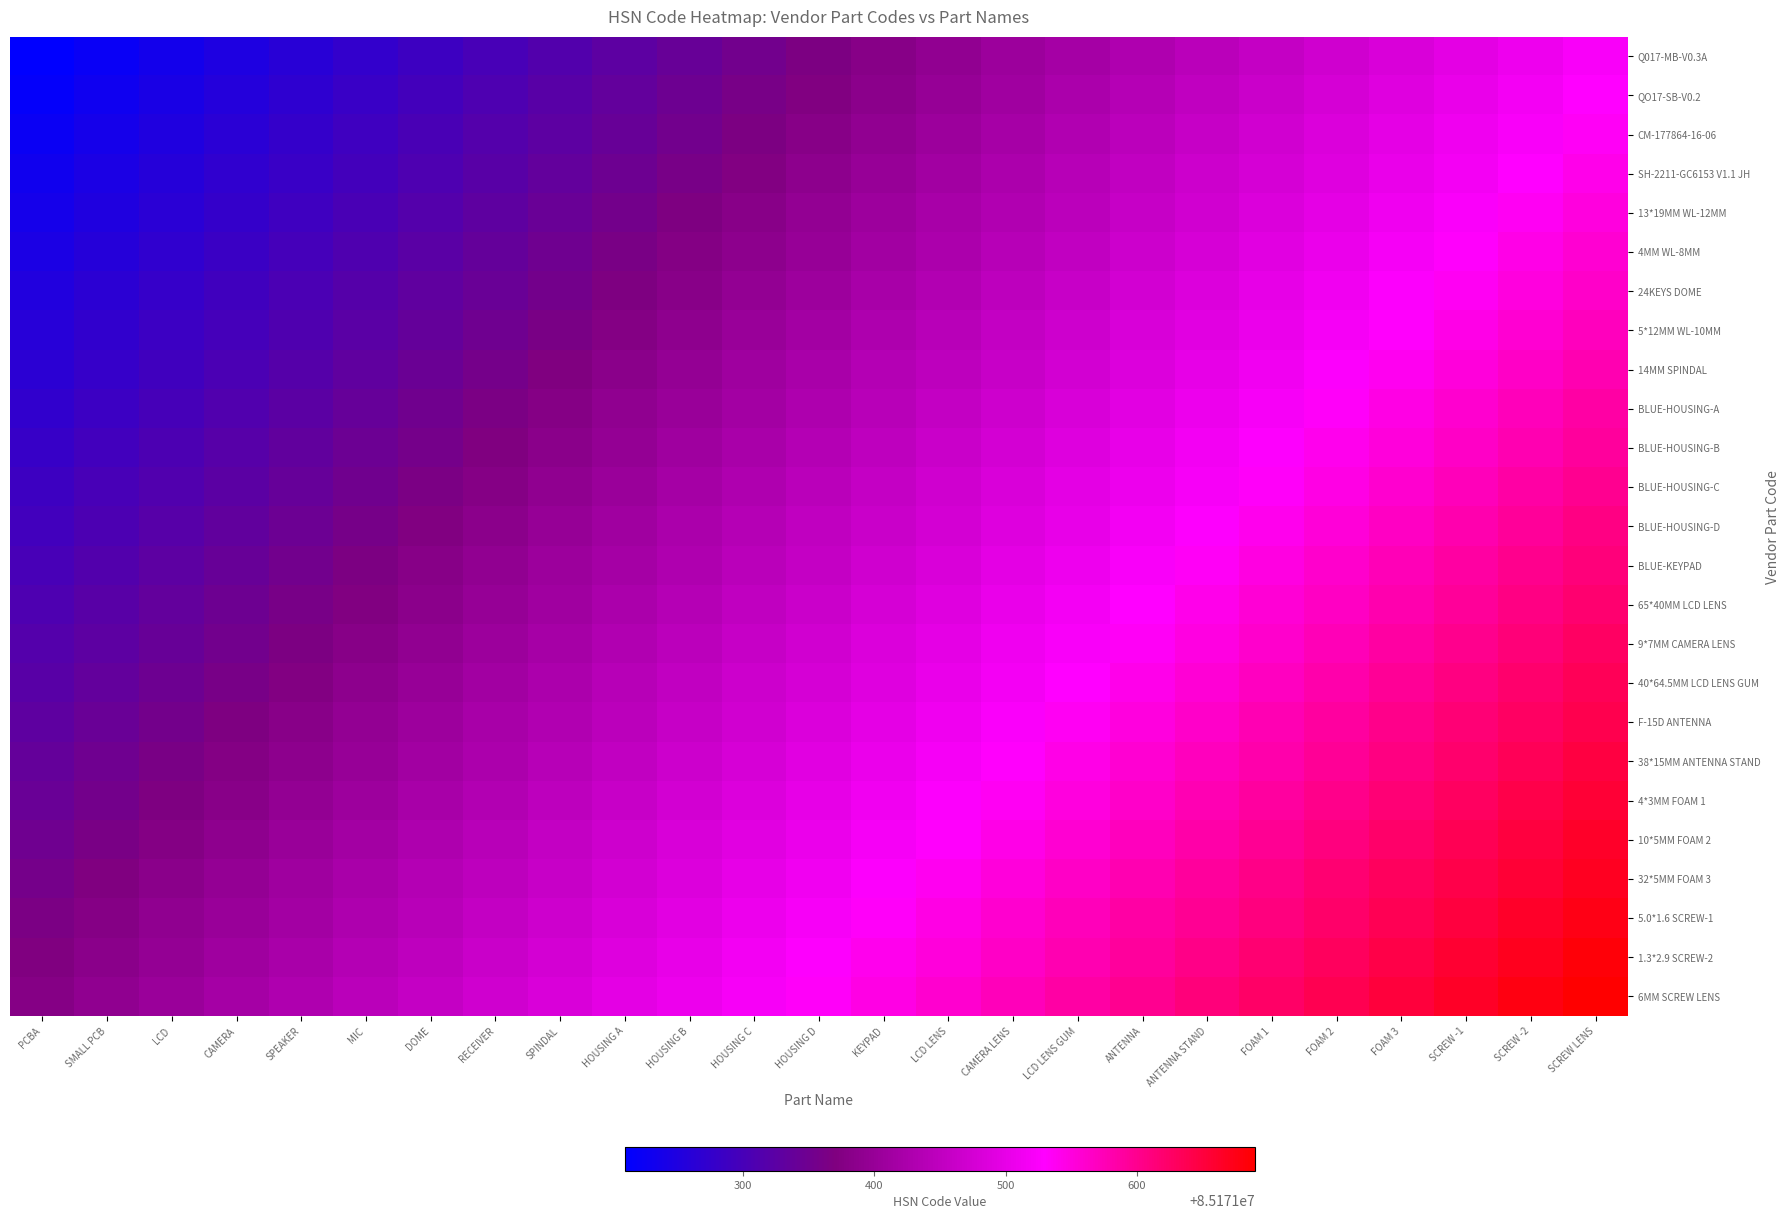

Reading right to left, transcribe all the data shown in this chart.

Q017-MB-V0.3A: SCREW LENS=0.7	SCREW -2=0.6	SCREW -1=0.6	FOAM 3=0.6	FOAM 2=0.5	FOAM 1=0.5	ANTENNA STAND=0.5	ANTENNA=0.5	LCD LENS GUM=0.4	CAMERA LENS=0.4	LCD LENS=0.4	KEYPAD=0.4	HOUSING D=0.3	HOUSING C=0.3	HOUSING B=0.3	HOUSING A=0.2	SPINDAL=0.2	RECEIVER=0.2	DOME=0.2	MIC=0.1	SPEAKER=0.1	CAMERA=0.1	LCD=0.1	SMALL PCB=0.0	PCBA=0.0
QO17-SB-V0.2: SCREW LENS=0.7	SCREW -2=0.6	SCREW -1=0.6	FOAM 3=0.6	FOAM 2=0.6	FOAM 1=0.5	ANTENNA STAND=0.5	ANTENNA=0.5	LCD LENS GUM=0.4	CAMERA LENS=0.4	LCD LENS=0.4	KEYPAD=0.4	HOUSING D=0.3	HOUSING C=0.3	HOUSING B=0.3	HOUSING A=0.3	SPINDAL=0.2	RECEIVER=0.2	DOME=0.2	MIC=0.1	SPEAKER=0.1	CAMERA=0.1	LCD=0.1	SMALL PCB=0.0	PCBA=0.0
CM-177864-16-06: SCREW LENS=0.7	SCREW -2=0.7	SCREW -1=0.6	FOAM 3=0.6	FOAM 2=0.6	FOAM 1=0.5	ANTENNA STAND=0.5	ANTENNA=0.5	LCD LENS GUM=0.5	CAMERA LENS=0.4	LCD LENS=0.4	KEYPAD=0.4	HOUSING D=0.4	HOUSING C=0.3	HOUSING B=0.3	HOUSING A=0.3	SPINDAL=0.2	RECEIVER=0.2	DOME=0.2	MIC=0.2	SPEAKER=0.1	CAMERA=0.1	LCD=0.1	SMALL PCB=0.1	PCBA=0.0
SH-2211-GC6153 V1.1 JH: SCREW LENS=0.7	SCREW -2=0.7	SCREW -1=0.6	FOAM 3=0.6	FOAM 2=0.6	FOAM 1=0.6	ANTENNA STAND=0.5	ANTENNA=0.5	LCD LENS GUM=0.5	CAMERA LENS=0.5	LCD LENS=0.4	KEYPAD=0.4	HOUSING D=0.4	HOUSING C=0.3	HOUSING B=0.3	HOUSING A=0.3	SPINDAL=0.3	RECEIVER=0.2	DOME=0.2	MIC=0.2	SPEAKER=0.2	CAMERA=0.1	LCD=0.1	SMALL PCB=0.1	PCBA=0.0
13*19MM WL-12MM: SCREW LENS=0.7	SCREW -2=0.7	SCREW -1=0.7	FOAM 3=0.6	FOAM 2=0.6	FOAM 1=0.6	ANTENNA STAND=0.5	ANTENNA=0.5	LCD LENS GUM=0.5	CAMERA LENS=0.5	LCD LENS=0.4	KEYPAD=0.4	HOUSING D=0.4	HOUSING C=0.4	HOUSING B=0.3	HOUSING A=0.3	SPINDAL=0.3	RECEIVER=0.2	DOME=0.2	MIC=0.2	SPEAKER=0.2	CAMERA=0.1	LCD=0.1	SMALL PCB=0.1	PCBA=0.1
4MM WL-8MM: SCREW LENS=0.7	SCREW -2=0.7	SCREW -1=0.7	FOAM 3=0.6	FOAM 2=0.6	FOAM 1=0.6	ANTENNA STAND=0.6	ANTENNA=0.5	LCD LENS GUM=0.5	CAMERA LENS=0.5	LCD LENS=0.5	KEYPAD=0.4	HOUSING D=0.4	HOUSING C=0.4	HOUSING B=0.3	HOUSING A=0.3	SPINDAL=0.3	RECEIVER=0.3	DOME=0.2	MIC=0.2	SPEAKER=0.2	CAMERA=0.2	LCD=0.1	SMALL PCB=0.1	PCBA=0.1
24KEYS DOME: SCREW LENS=0.7	SCREW -2=0.7	SCREW -1=0.7	FOAM 3=0.7	FOAM 2=0.6	FOAM 1=0.6	ANTENNA STAND=0.6	ANTENNA=0.5	LCD LENS GUM=0.5	CAMERA LENS=0.5	LCD LENS=0.5	KEYPAD=0.4	HOUSING D=0.4	HOUSING C=0.4	HOUSING B=0.4	HOUSING A=0.3	SPINDAL=0.3	RECEIVER=0.3	DOME=0.2	MIC=0.2	SPEAKER=0.2	CAMERA=0.2	LCD=0.1	SMALL PCB=0.1	PCBA=0.1
5*12MM WL-10MM: SCREW LENS=0.8	SCREW -2=0.7	SCREW -1=0.7	FOAM 3=0.7	FOAM 2=0.6	FOAM 1=0.6	ANTENNA STAND=0.6	ANTENNA=0.6	LCD LENS GUM=0.5	CAMERA LENS=0.5	LCD LENS=0.5	KEYPAD=0.5	HOUSING D=0.4	HOUSING C=0.4	HOUSING B=0.4	HOUSING A=0.3	SPINDAL=0.3	RECEIVER=0.3	DOME=0.3	MIC=0.2	SPEAKER=0.2	CAMERA=0.2	LCD=0.2	SMALL PCB=0.1	PCBA=0.1
14MM SPINDAL: SCREW LENS=0.8	SCREW -2=0.7	SCREW -1=0.7	FOAM 3=0.7	FOAM 2=0.7	FOAM 1=0.6	ANTENNA STAND=0.6	ANTENNA=0.6	LCD LENS GUM=0.6	CAMERA LENS=0.5	LCD LENS=0.5	KEYPAD=0.5	HOUSING D=0.4	HOUSING C=0.4	HOUSING B=0.4	HOUSING A=0.4	SPINDAL=0.3	RECEIVER=0.3	DOME=0.3	MIC=0.3	SPEAKER=0.2	CAMERA=0.2	LCD=0.2	SMALL PCB=0.1	PCBA=0.1
BLUE-HOUSING-A: SCREW LENS=0.8	SCREW -2=0.8	SCREW -1=0.7	FOAM 3=0.7	FOAM 2=0.7	FOAM 1=0.6	ANTENNA STAND=0.6	ANTENNA=0.6	LCD LENS GUM=0.6	CAMERA LENS=0.5	LCD LENS=0.5	KEYPAD=0.5	HOUSING D=0.5	HOUSING C=0.4	HOUSING B=0.4	HOUSING A=0.4	SPINDAL=0.3	RECEIVER=0.3	DOME=0.3	MIC=0.3	SPEAKER=0.2	CAMERA=0.2	LCD=0.2	SMALL PCB=0.2	PCBA=0.1
BLUE-HOUSING-B: SCREW LENS=0.8	SCREW -2=0.8	SCREW -1=0.7	FOAM 3=0.7	FOAM 2=0.7	FOAM 1=0.7	ANTENNA STAND=0.6	ANTENNA=0.6	LCD LENS GUM=0.6	CAMERA LENS=0.6	LCD LENS=0.5	KEYPAD=0.5	HOUSING D=0.5	HOUSING C=0.4	HOUSING B=0.4	HOUSING A=0.4	SPINDAL=0.4	RECEIVER=0.3	DOME=0.3	MIC=0.3	SPEAKER=0.3	CAMERA=0.2	LCD=0.2	SMALL PCB=0.2	PCBA=0.1
BLUE-HOUSING-C: SCREW LENS=0.8	SCREW -2=0.8	SCREW -1=0.8	FOAM 3=0.7	FOAM 2=0.7	FOAM 1=0.7	ANTENNA STAND=0.6	ANTENNA=0.6	LCD LENS GUM=0.6	CAMERA LENS=0.6	LCD LENS=0.5	KEYPAD=0.5	HOUSING D=0.5	HOUSING C=0.5	HOUSING B=0.4	HOUSING A=0.4	SPINDAL=0.4	RECEIVER=0.3	DOME=0.3	MIC=0.3	SPEAKER=0.3	CAMERA=0.2	LCD=0.2	SMALL PCB=0.2	PCBA=0.2
BLUE-HOUSING-D: SCREW LENS=0.8	SCREW -2=0.8	SCREW -1=0.8	FOAM 3=0.7	FOAM 2=0.7	FOAM 1=0.7	ANTENNA STAND=0.7	ANTENNA=0.6	LCD LENS GUM=0.6	CAMERA LENS=0.6	LCD LENS=0.6	KEYPAD=0.5	HOUSING D=0.5	HOUSING C=0.5	HOUSING B=0.4	HOUSING A=0.4	SPINDAL=0.4	RECEIVER=0.4	DOME=0.3	MIC=0.3	SPEAKER=0.3	CAMERA=0.3	LCD=0.2	SMALL PCB=0.2	PCBA=0.2
BLUE-KEYPAD: SCREW LENS=0.8	SCREW -2=0.8	SCREW -1=0.8	FOAM 3=0.8	FOAM 2=0.7	FOAM 1=0.7	ANTENNA STAND=0.7	ANTENNA=0.7	LCD LENS GUM=0.6	CAMERA LENS=0.6	LCD LENS=0.6	KEYPAD=0.5	HOUSING D=0.5	HOUSING C=0.5	HOUSING B=0.5	HOUSING A=0.4	SPINDAL=0.4	RECEIVER=0.4	DOME=0.4	MIC=0.3	SPEAKER=0.3	CAMERA=0.3	LCD=0.2	SMALL PCB=0.2	PCBA=0.2
65*40MM LCD LENS: SCREW LENS=0.9	SCREW -2=0.8	SCREW -1=0.8	FOAM 3=0.8	FOAM 2=0.7	FOAM 1=0.7	ANTENNA STAND=0.7	ANTENNA=0.7	LCD LENS GUM=0.6	CAMERA LENS=0.6	LCD LENS=0.6	KEYPAD=0.6	HOUSING D=0.5	HOUSING C=0.5	HOUSING B=0.5	HOUSING A=0.4	SPINDAL=0.4	RECEIVER=0.4	DOME=0.4	MIC=0.3	SPEAKER=0.3	CAMERA=0.3	LCD=0.3	SMALL PCB=0.2	PCBA=0.2
9*7MM CAMERA LENS: SCREW LENS=0.9	SCREW -2=0.8	SCREW -1=0.8	FOAM 3=0.8	FOAM 2=0.8	FOAM 1=0.7	ANTENNA STAND=0.7	ANTENNA=0.7	LCD LENS GUM=0.7	CAMERA LENS=0.6	LCD LENS=0.6	KEYPAD=0.6	HOUSING D=0.5	HOUSING C=0.5	HOUSING B=0.5	HOUSING A=0.5	SPINDAL=0.4	RECEIVER=0.4	DOME=0.4	MIC=0.4	SPEAKER=0.3	CAMERA=0.3	LCD=0.3	SMALL PCB=0.2	PCBA=0.2
40*64.5MM LCD LENS GUM: SCREW LENS=0.9	SCREW -2=0.9	SCREW -1=0.8	FOAM 3=0.8	FOAM 2=0.8	FOAM 1=0.7	ANTENNA STAND=0.7	ANTENNA=0.7	LCD LENS GUM=0.7	CAMERA LENS=0.6	LCD LENS=0.6	KEYPAD=0.6	HOUSING D=0.6	HOUSING C=0.5	HOUSING B=0.5	HOUSING A=0.5	SPINDAL=0.5	RECEIVER=0.4	DOME=0.4	MIC=0.4	SPEAKER=0.3	CAMERA=0.3	LCD=0.3	SMALL PCB=0.3	PCBA=0.2
F-15D ANTENNA: SCREW LENS=0.9	SCREW -2=0.9	SCREW -1=0.8	FOAM 3=0.8	FOAM 2=0.8	FOAM 1=0.8	ANTENNA STAND=0.7	ANTENNA=0.7	LCD LENS GUM=0.7	CAMERA LENS=0.7	LCD LENS=0.6	KEYPAD=0.6	HOUSING D=0.6	HOUSING C=0.5	HOUSING B=0.5	HOUSING A=0.5	SPINDAL=0.5	RECEIVER=0.4	DOME=0.4	MIC=0.4	SPEAKER=0.4	CAMERA=0.3	LCD=0.3	SMALL PCB=0.3	PCBA=0.2
38*15MM ANTENNA STAND: SCREW LENS=0.9	SCREW -2=0.9	SCREW -1=0.9	FOAM 3=0.8	FOAM 2=0.8	FOAM 1=0.8	ANTENNA STAND=0.8	ANTENNA=0.7	LCD LENS GUM=0.7	CAMERA LENS=0.7	LCD LENS=0.6	KEYPAD=0.6	HOUSING D=0.6	HOUSING C=0.6	HOUSING B=0.5	HOUSING A=0.5	SPINDAL=0.5	RECEIVER=0.5	DOME=0.4	MIC=0.4	SPEAKER=0.4	CAMERA=0.3	LCD=0.3	SMALL PCB=0.3	PCBA=0.3
4*3MM FOAM 1: SCREW LENS=0.9	SCREW -2=0.9	SCREW -1=0.9	FOAM 3=0.8	FOAM 2=0.8	FOAM 1=0.8	ANTENNA STAND=0.8	ANTENNA=0.7	LCD LENS GUM=0.7	CAMERA LENS=0.7	LCD LENS=0.7	KEYPAD=0.6	HOUSING D=0.6	HOUSING C=0.6	HOUSING B=0.5	HOUSING A=0.5	SPINDAL=0.5	RECEIVER=0.5	DOME=0.4	MIC=0.4	SPEAKER=0.4	CAMERA=0.4	LCD=0.3	SMALL PCB=0.3	PCBA=0.3
10*5MM FOAM 2: SCREW LENS=0.9	SCREW -2=0.9	SCREW -1=0.9	FOAM 3=0.9	FOAM 2=0.8	FOAM 1=0.8	ANTENNA STAND=0.8	ANTENNA=0.8	LCD LENS GUM=0.7	CAMERA LENS=0.7	LCD LENS=0.7	KEYPAD=0.6	HOUSING D=0.6	HOUSING C=0.6	HOUSING B=0.6	HOUSING A=0.5	SPINDAL=0.5	RECEIVER=0.5	DOME=0.5	MIC=0.4	SPEAKER=0.4	CAMERA=0.4	LCD=0.3	SMALL PCB=0.3	PCBA=0.3
32*5MM FOAM 3: SCREW LENS=1.0	SCREW -2=0.9	SCREW -1=0.9	FOAM 3=0.9	FOAM 2=0.8	FOAM 1=0.8	ANTENNA STAND=0.8	ANTENNA=0.8	LCD LENS GUM=0.7	CAMERA LENS=0.7	LCD LENS=0.7	KEYPAD=0.7	HOUSING D=0.6	HOUSING C=0.6	HOUSING B=0.6	HOUSING A=0.6	SPINDAL=0.5	RECEIVER=0.5	DOME=0.5	MIC=0.4	SPEAKER=0.4	CAMERA=0.4	LCD=0.4	SMALL PCB=0.3	PCBA=0.3
5.0*1.6 SCREW-1: SCREW LENS=1.0	SCREW -2=0.9	SCREW -1=0.9	FOAM 3=0.9	FOAM 2=0.9	FOAM 1=0.8	ANTENNA STAND=0.8	ANTENNA=0.8	LCD LENS GUM=0.8	CAMERA LENS=0.7	LCD LENS=0.7	KEYPAD=0.7	HOUSING D=0.6	HOUSING C=0.6	HOUSING B=0.6	HOUSING A=0.6	SPINDAL=0.5	RECEIVER=0.5	DOME=0.5	MIC=0.5	SPEAKER=0.4	CAMERA=0.4	LCD=0.4	SMALL PCB=0.3	PCBA=0.3
1.3*2.9 SCREW-2: SCREW LENS=1.0	SCREW -2=1.0	SCREW -1=0.9	FOAM 3=0.9	FOAM 2=0.9	FOAM 1=0.8	ANTENNA STAND=0.8	ANTENNA=0.8	LCD LENS GUM=0.8	CAMERA LENS=0.7	LCD LENS=0.7	KEYPAD=0.7	HOUSING D=0.7	HOUSING C=0.6	HOUSING B=0.6	HOUSING A=0.6	SPINDAL=0.6	RECEIVER=0.5	DOME=0.5	MIC=0.5	SPEAKER=0.4	CAMERA=0.4	LCD=0.4	SMALL PCB=0.4	PCBA=0.3
6MM SCREW LENS: SCREW LENS=1.0	SCREW -2=1.0	SCREW -1=0.9	FOAM 3=0.9	FOAM 2=0.9	FOAM 1=0.9	ANTENNA STAND=0.8	ANTENNA=0.8	LCD LENS GUM=0.8	CAMERA LENS=0.8	LCD LENS=0.7	KEYPAD=0.7	HOUSING D=0.7	HOUSING C=0.6	HOUSING B=0.6	HOUSING A=0.6	SPINDAL=0.6	RECEIVER=0.5	DOME=0.5	MIC=0.5	SPEAKER=0.5	CAMERA=0.4	LCD=0.4	SMALL PCB=0.4	PCBA=0.3